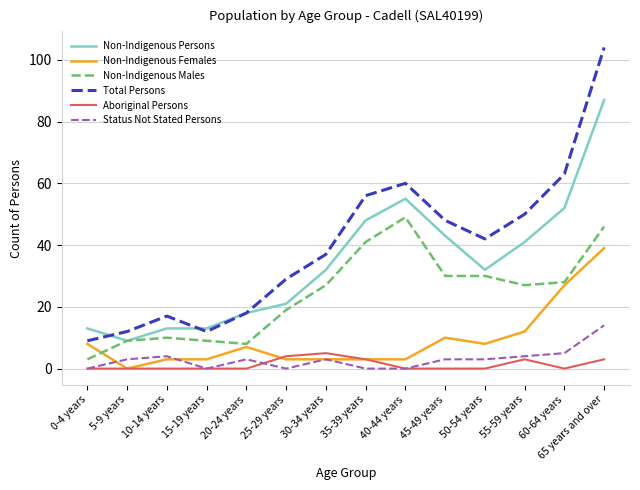

What is the average value of the Status Not Stated Persons series?

3